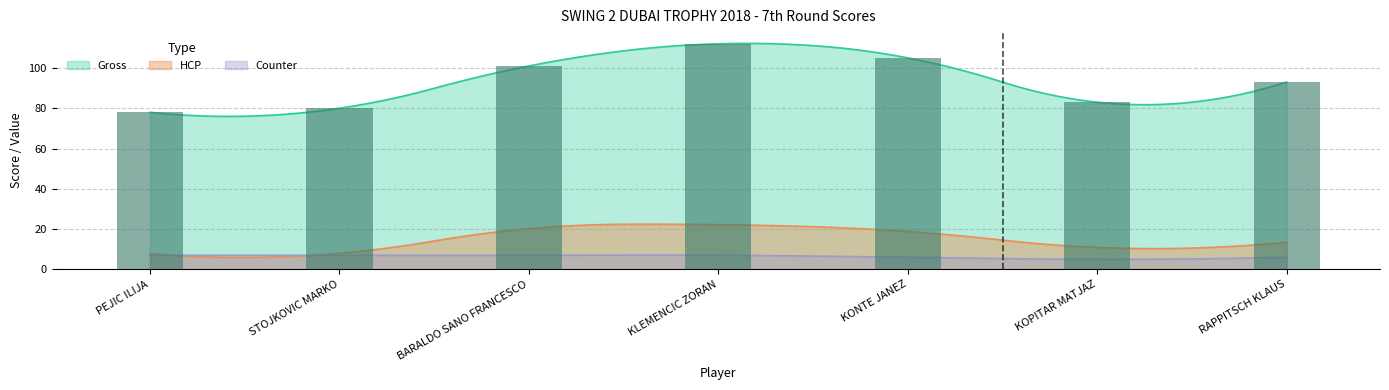

What is the average value of the Gross series?

93.1